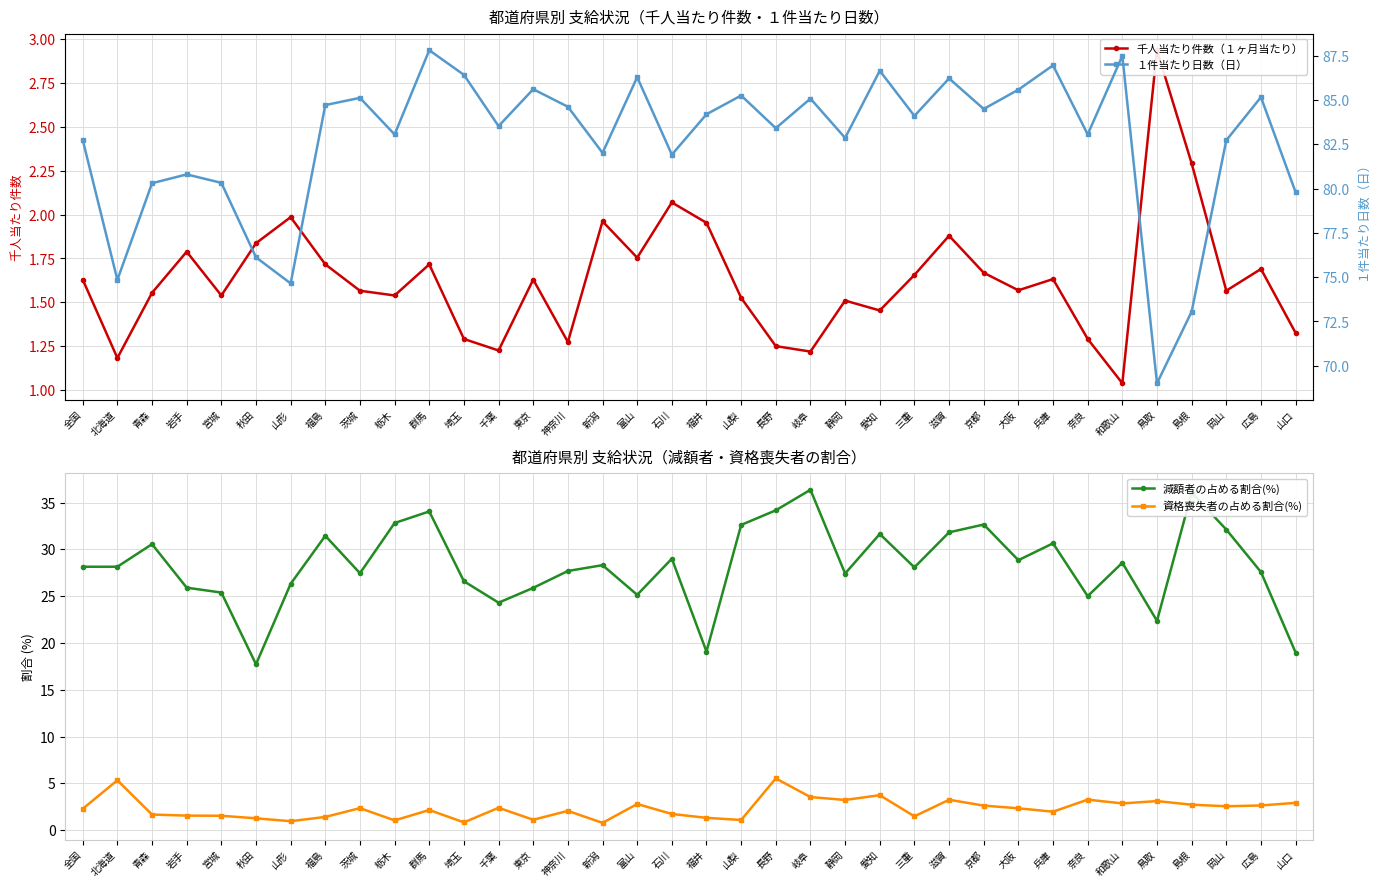

What position from the left is 神奈川?

15